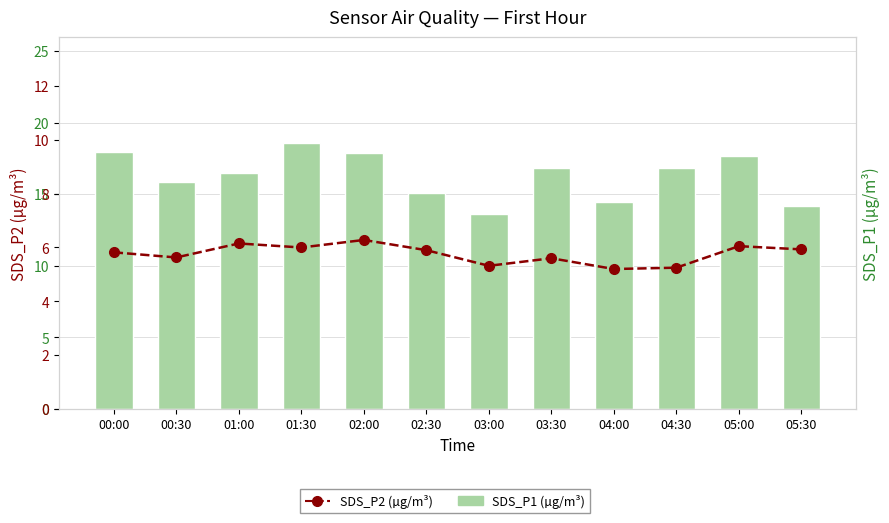

Which series has the largest total across all categories?

SDS_P1 (µg/m³)